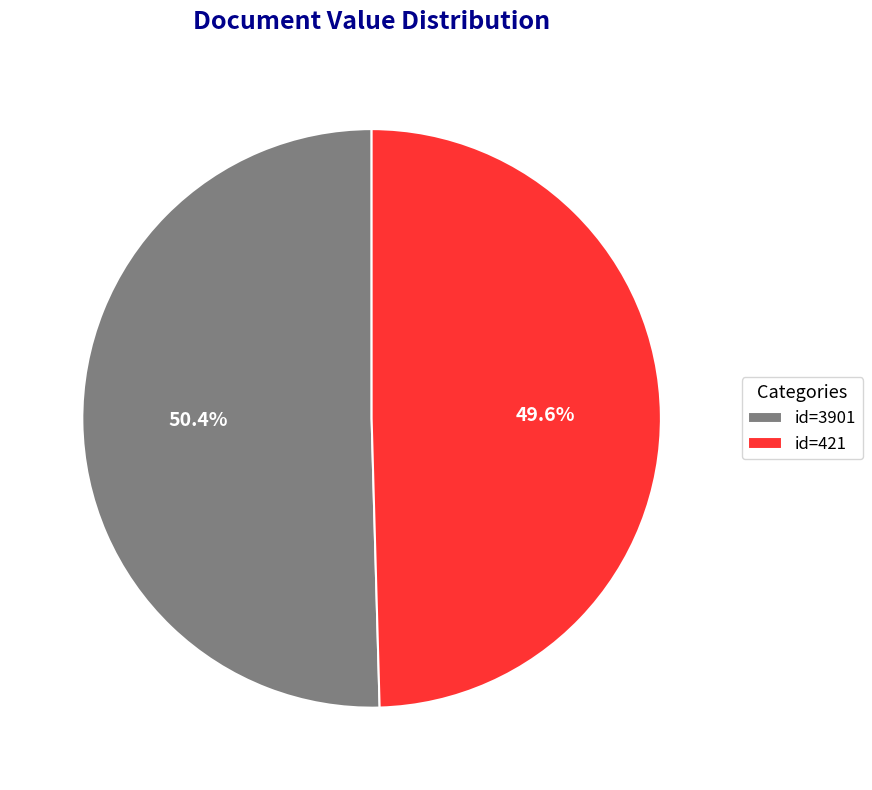

Count the number of slices in the pie.

2